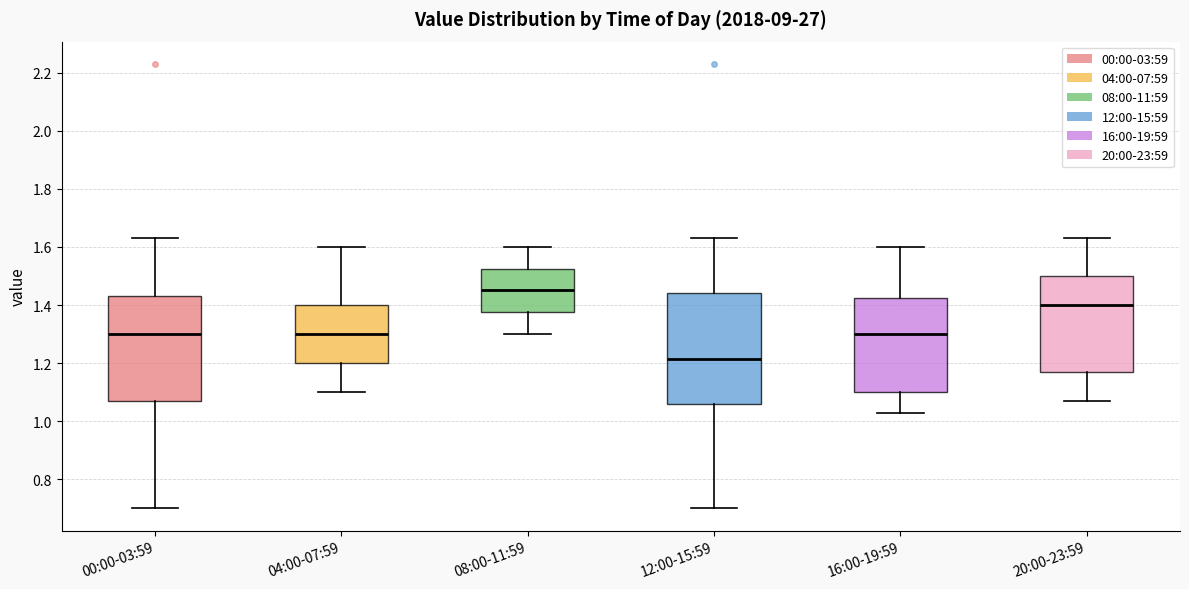

Which box has the highest median line?

08:00-11:59